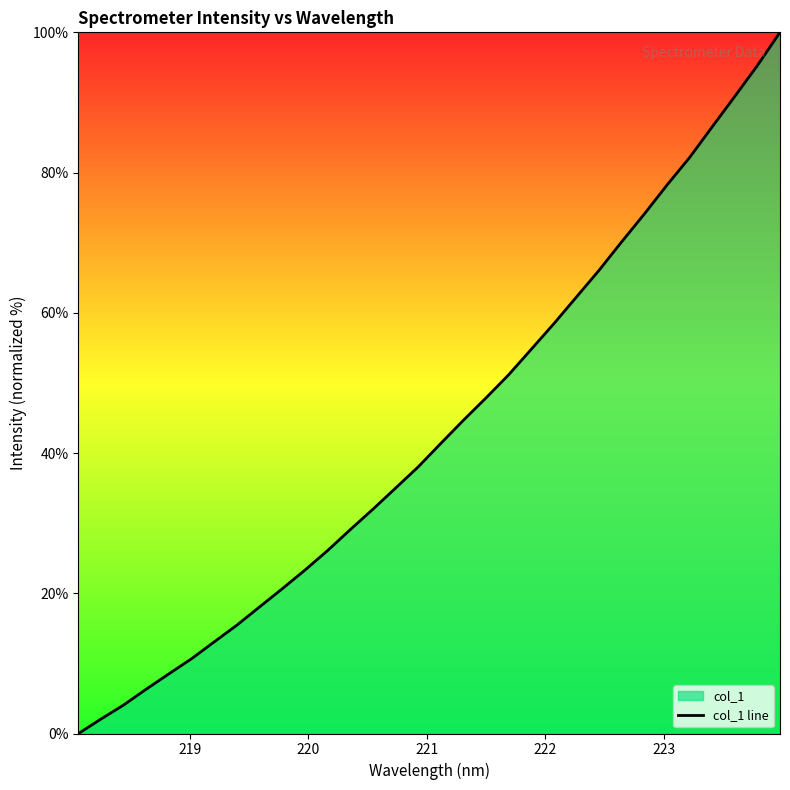

What is the greatest value displayed?

100.0